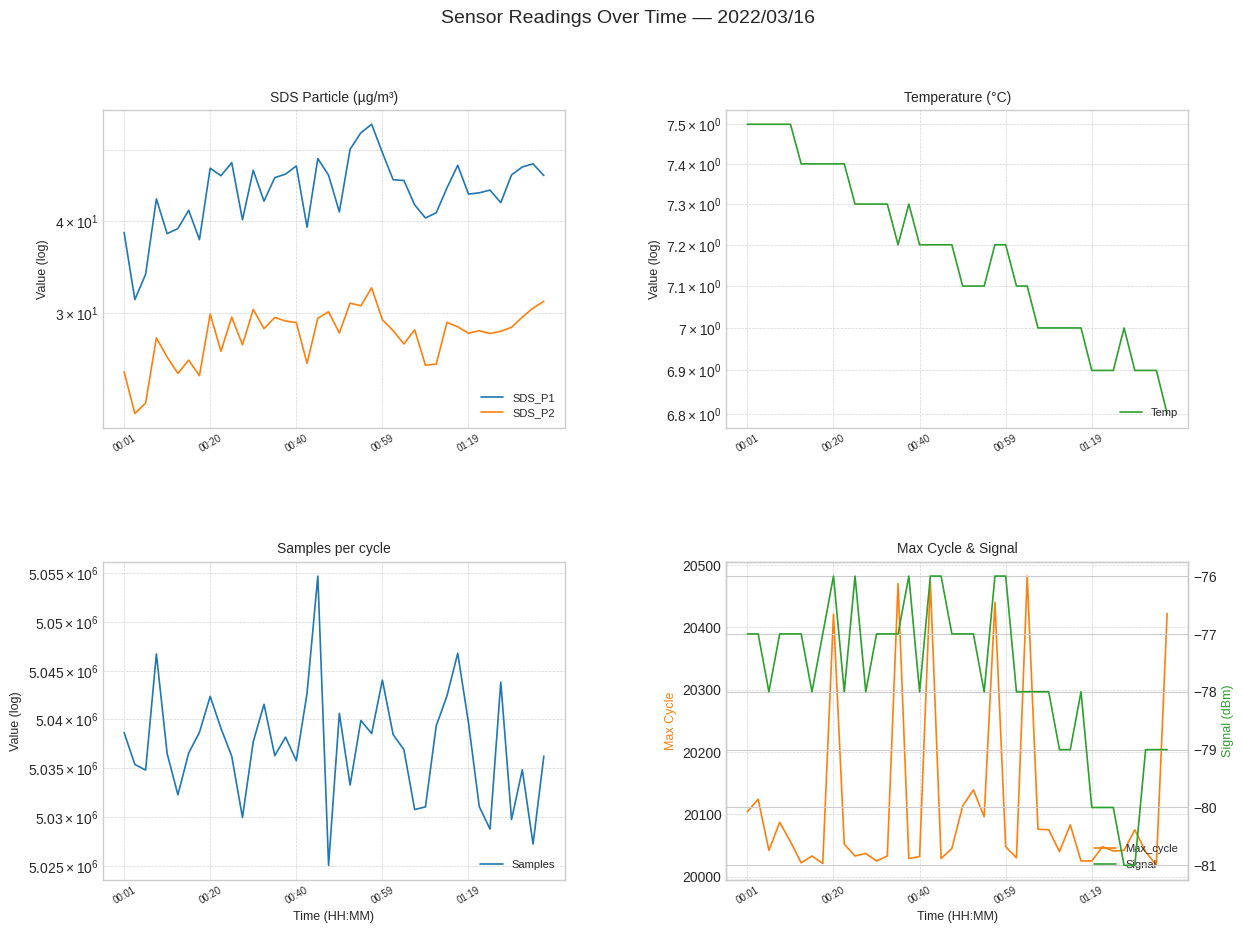

True or false: SDS_P1 has a value of 44.1 at 34.

True